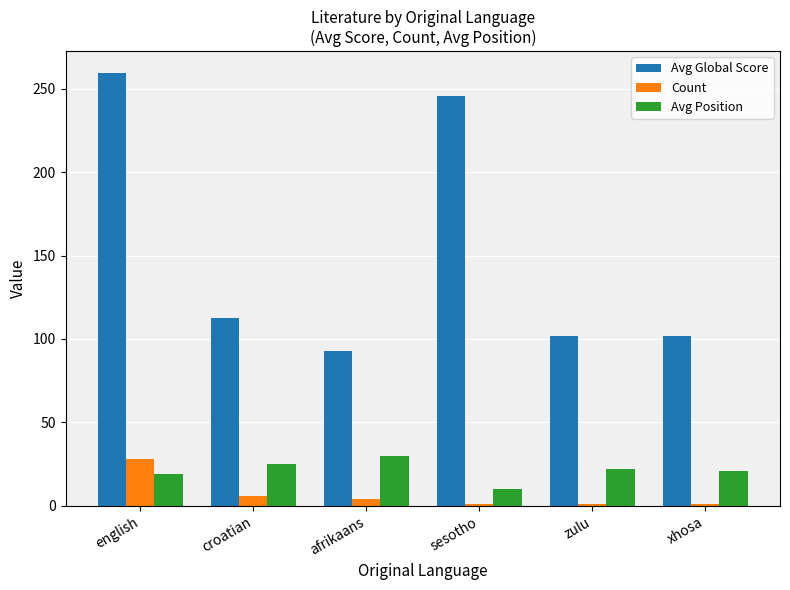

At which label does Avg Position first exceed 22?

croatian